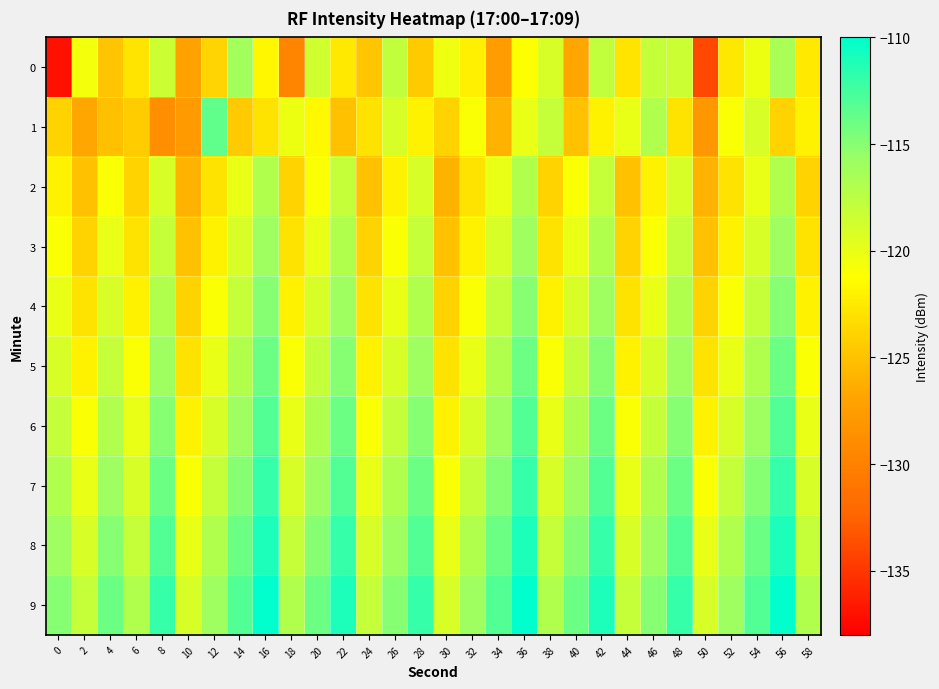

Rank the series by their maximum value, from highest to lowest.

9, 8, 7, 6, 1, 5, 4, 3, 0, 2